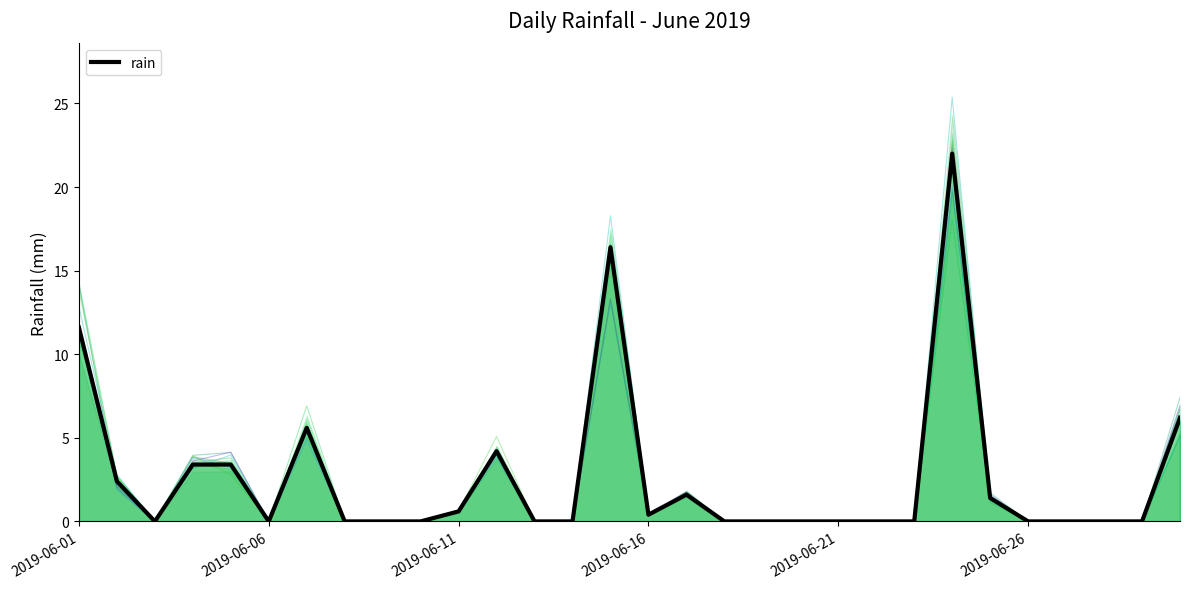

How many data points are above 0?

13